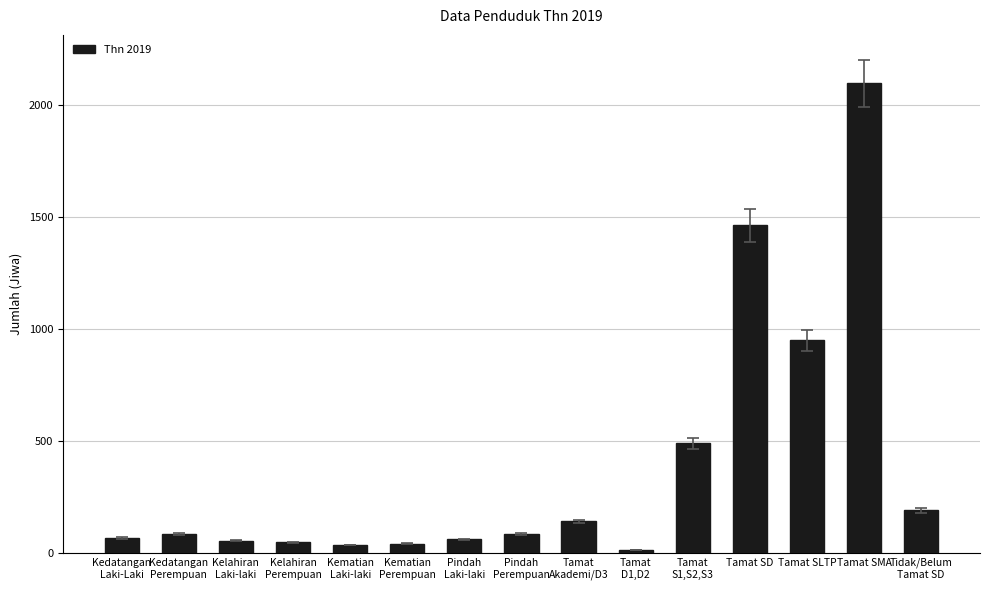

What is the greatest value displayed?

2098